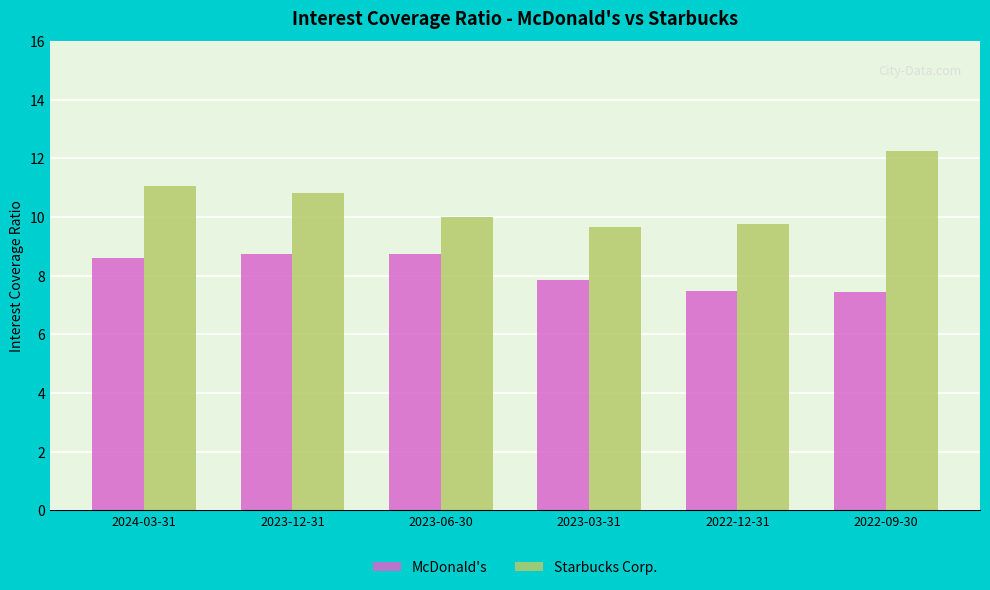

Which series changed the most between 2023-12-31 and 2023-03-31?

Starbucks Corp.